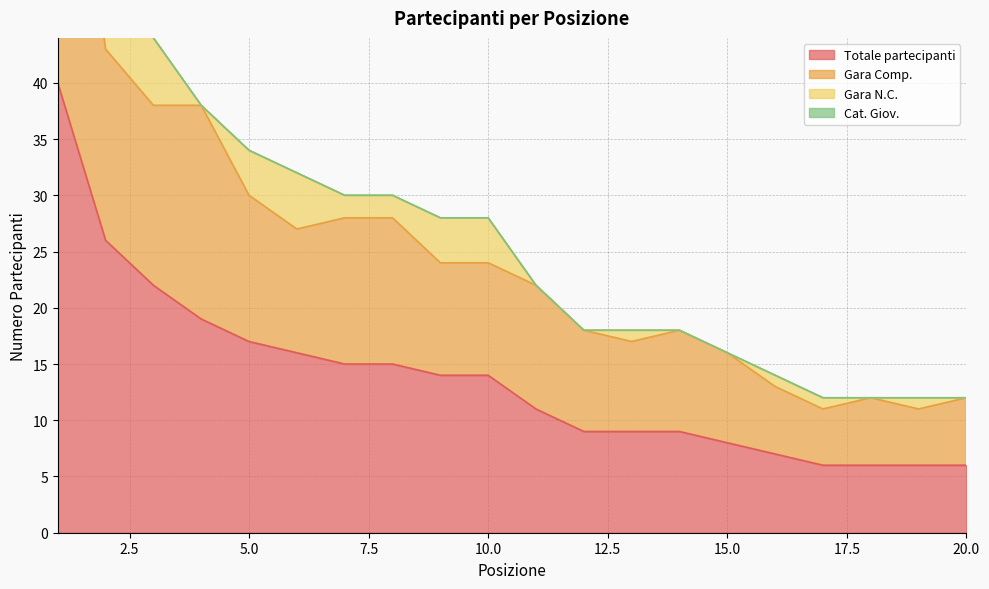

Where is Totale partecipanti nearest to the value 23?

3